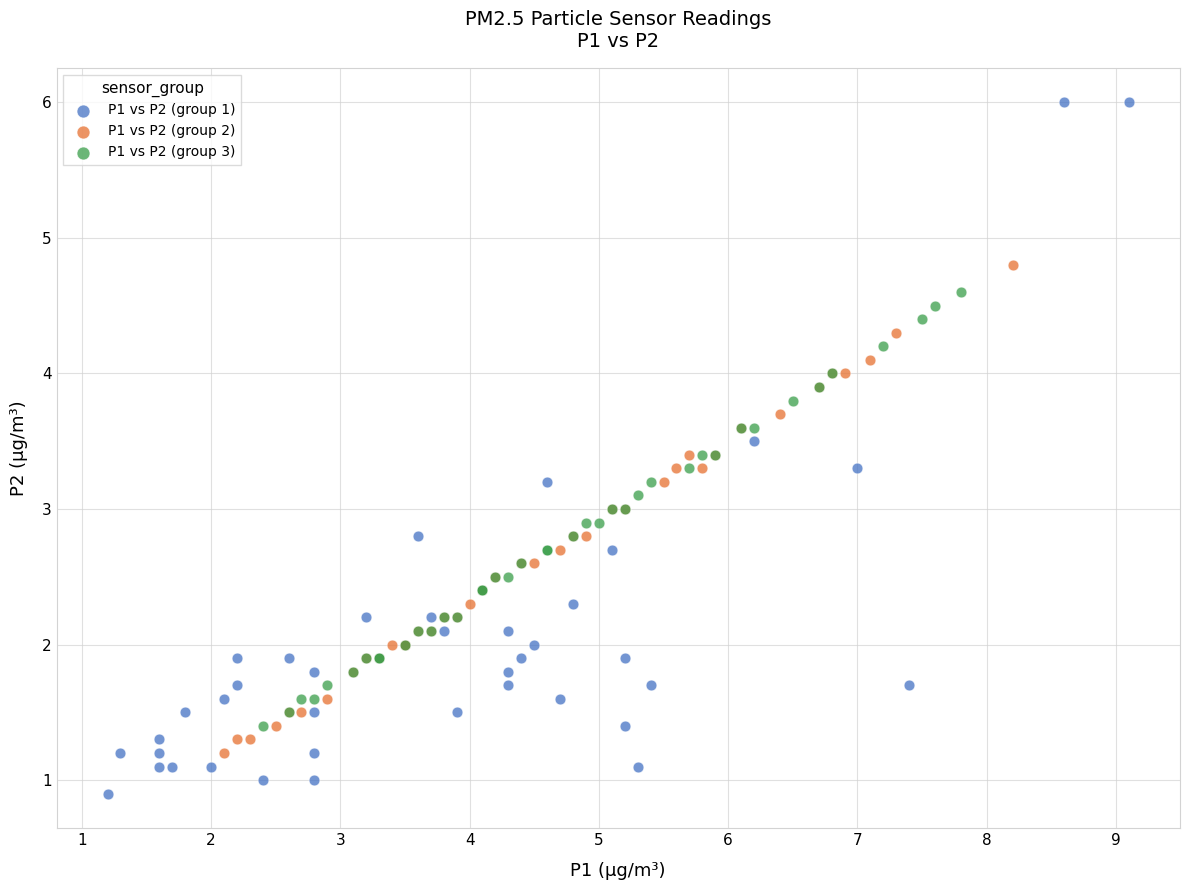

Which series has the largest Y range (max minus min)?

P1 vs P2 (group 1)